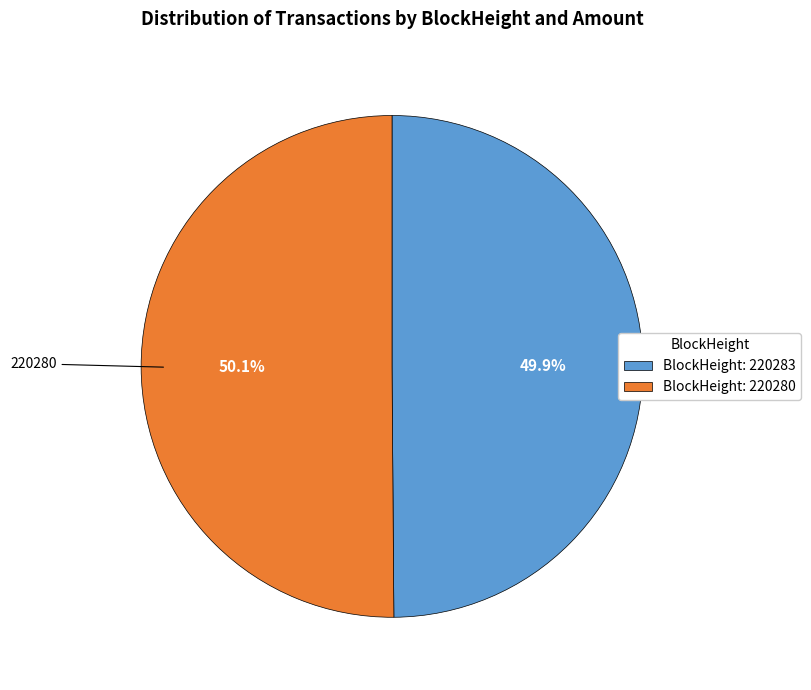

To the nearest percent, what is the average slice percentage?

50%